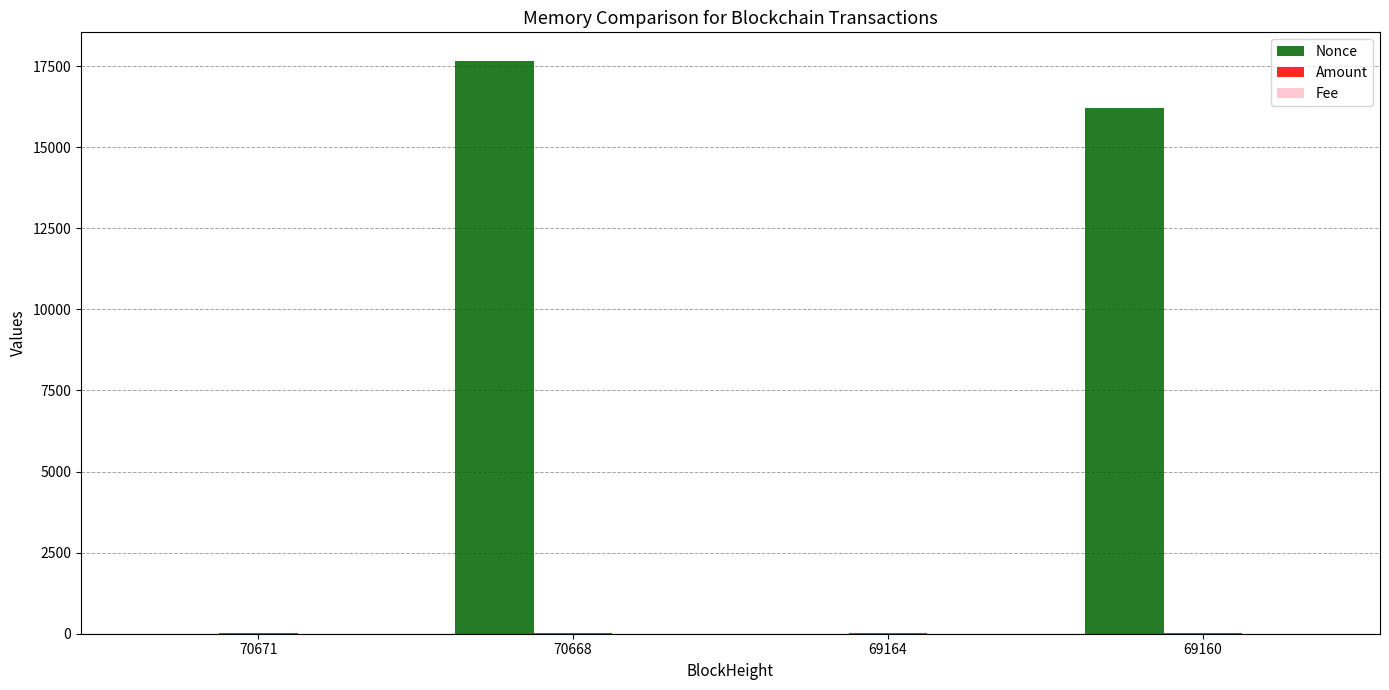

Between 69164 and 69160, which series saw the biggest shift?

Nonce